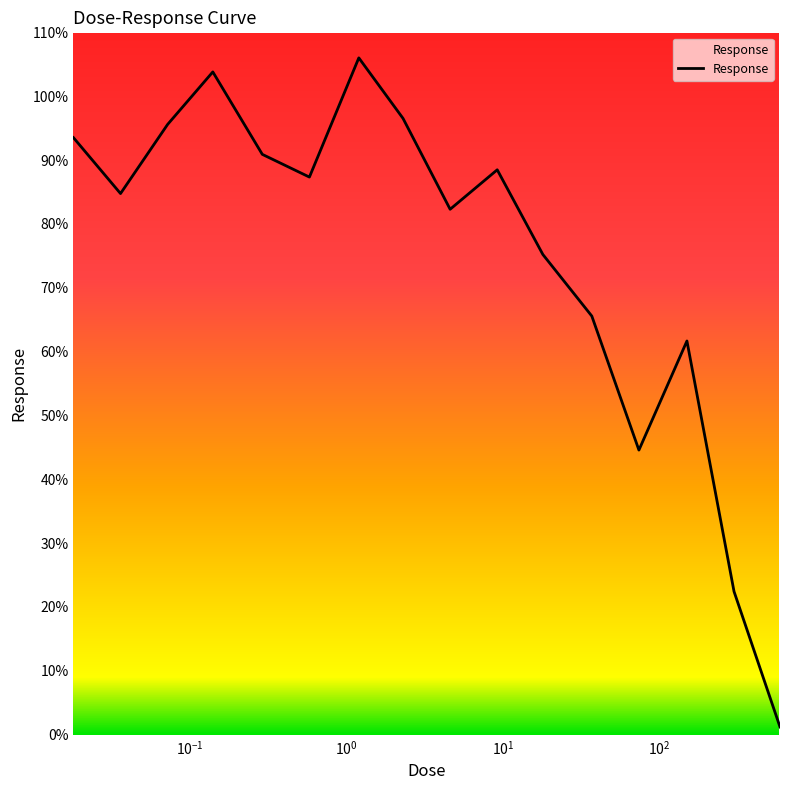

What is the greatest value displayed?

106.0